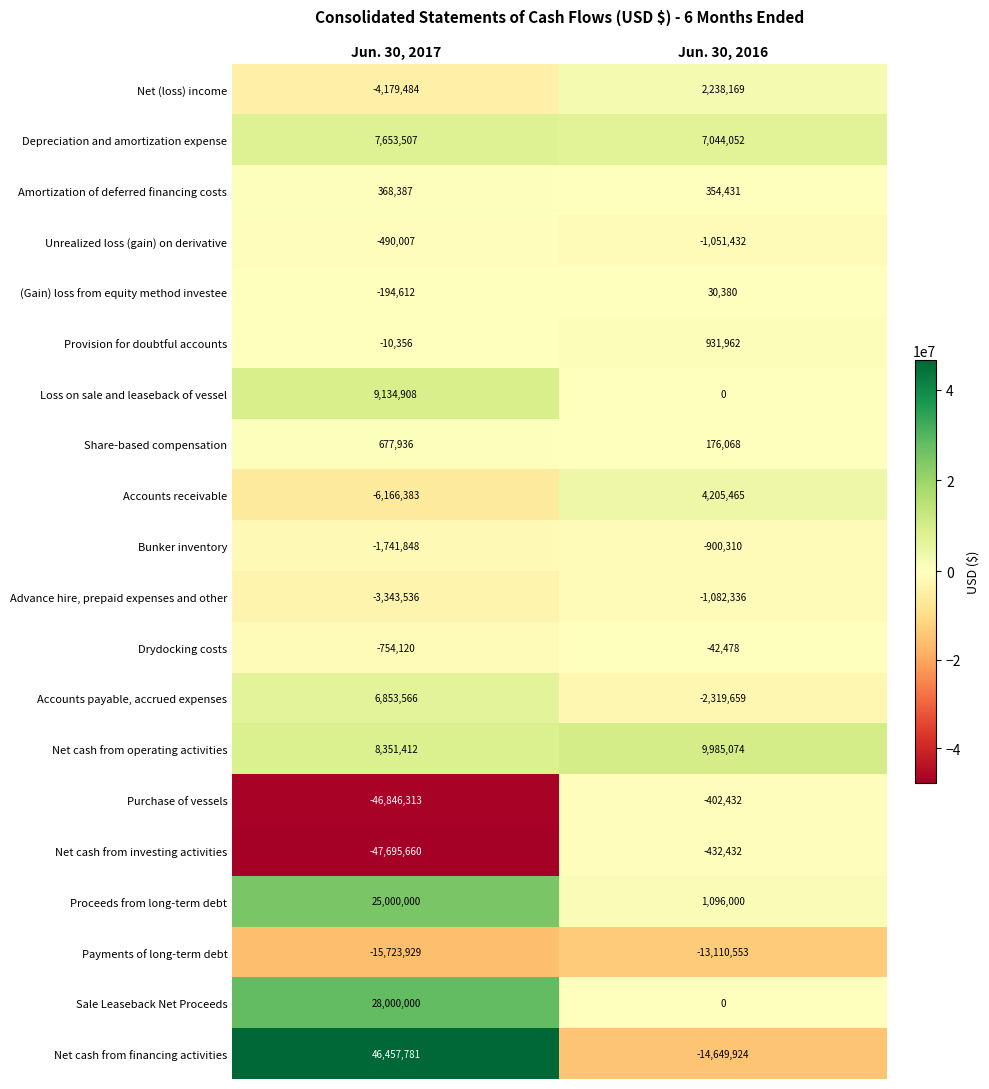

Rank the series by their maximum value, from highest to lowest.

Net cash from financing activities, Sale Leaseback Net Proceeds, Proceeds from long-term debt, Net cash from operating activities, Loss on sale and leaseback of vessel, Depreciation and amortization expense, Accounts payable, accrued expenses, Accounts receivable, Net (loss) income, Provision for doubtful accounts, Share-based compensation, Amortization of deferred financing costs, (Gain) loss from equity method investee, Drydocking costs, Purchase of vessels, Net cash from investing activities, Unrealized loss (gain) on derivative, Bunker inventory, Advance hire, prepaid expenses and other, Payments of long-term debt